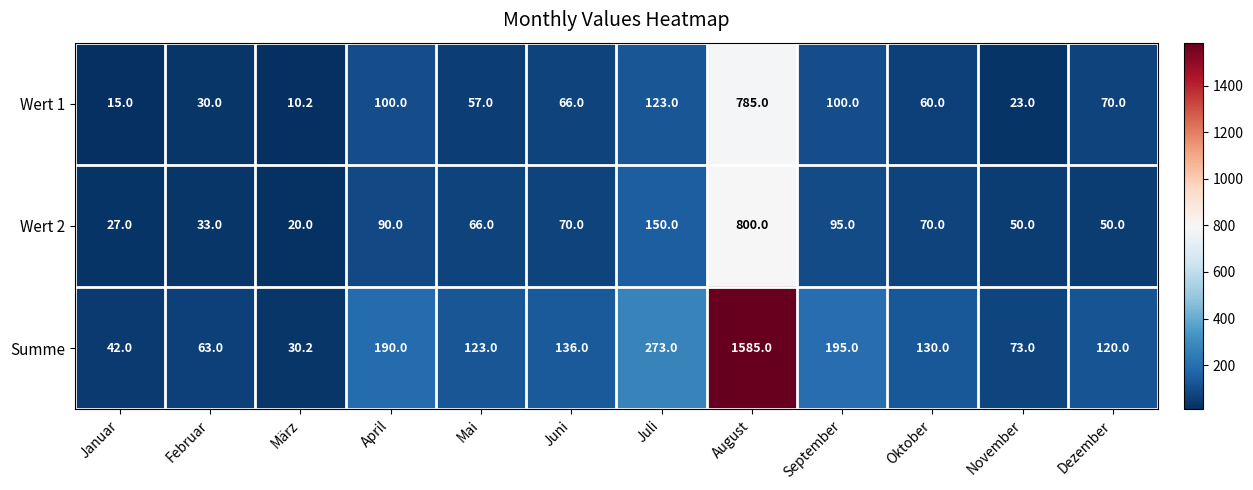

The Wert 1 series shows 14.4 at März. True or false?

False